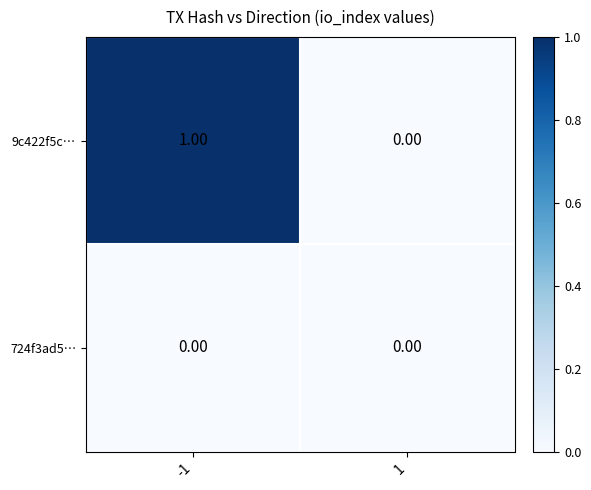

Between -1 and 1, which series saw the biggest shift?

9c422f5c…